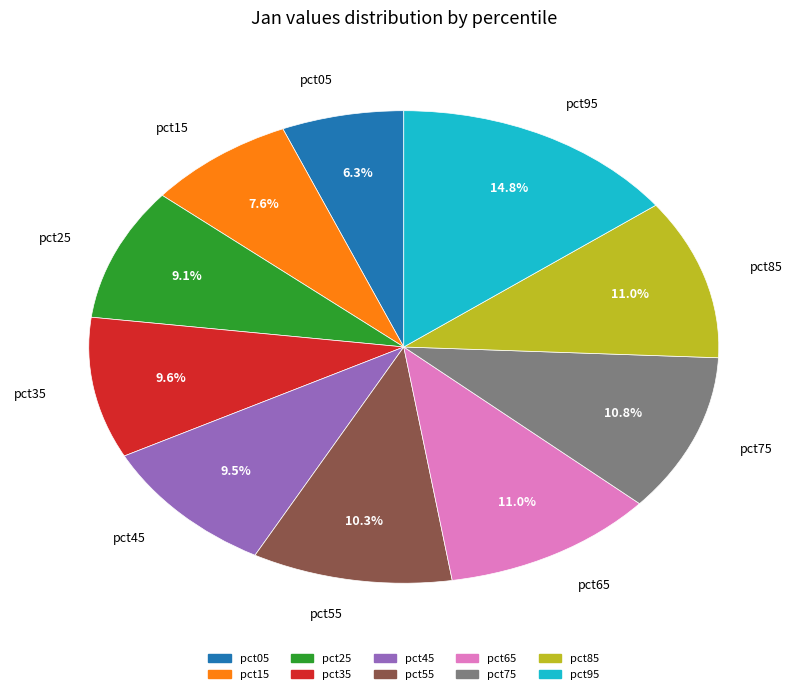

Is pct85 the majority of the pie?

No